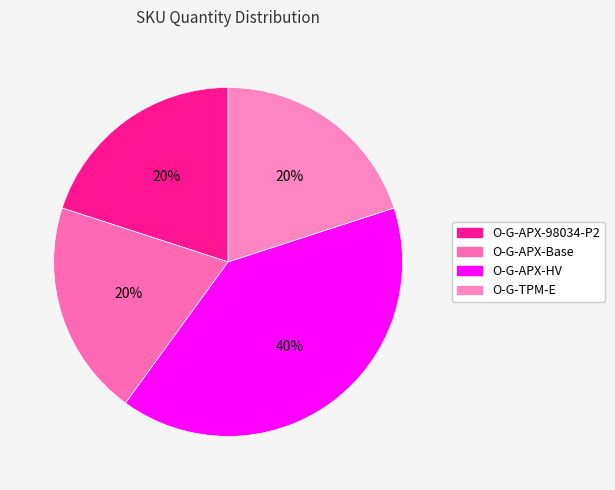

Approximately how many times larger is the value at O-G-APX-98034-P2 compared to O-G-APX-HV?

0.5